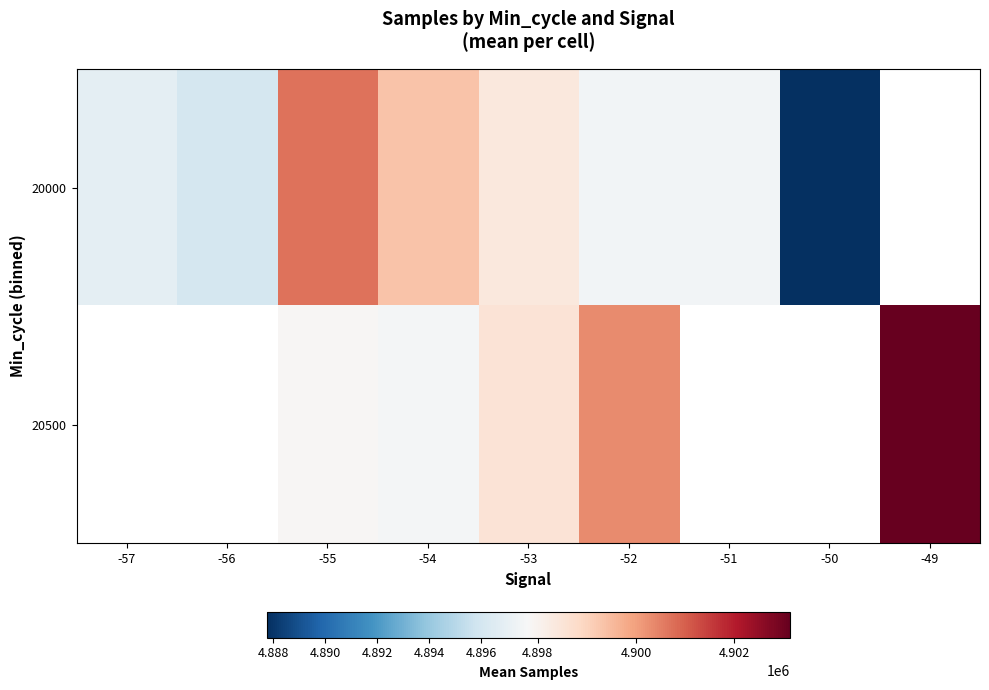

At which category is the sum across all series the highest?

-55